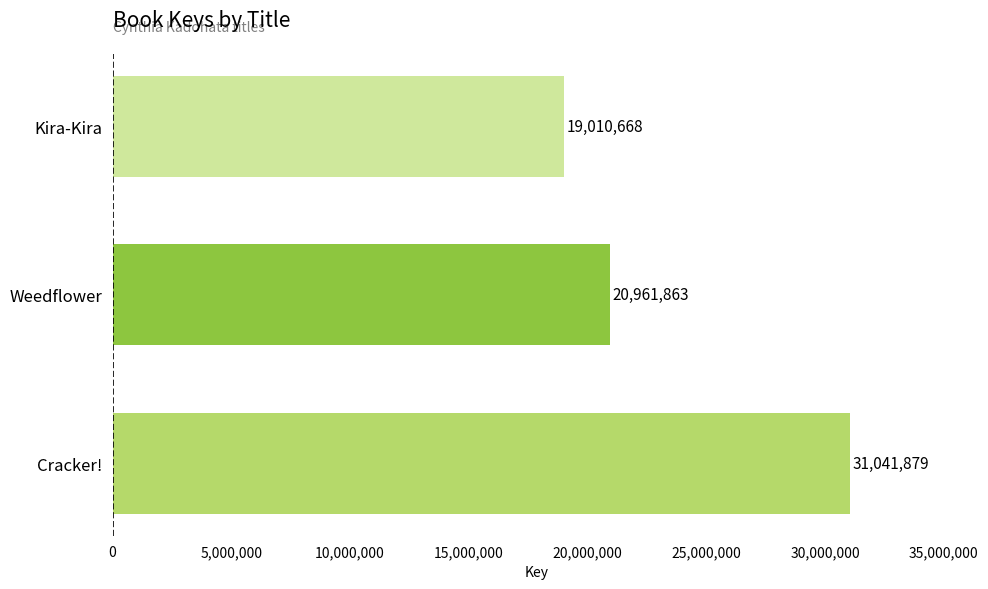

How many bars are there in total?

3